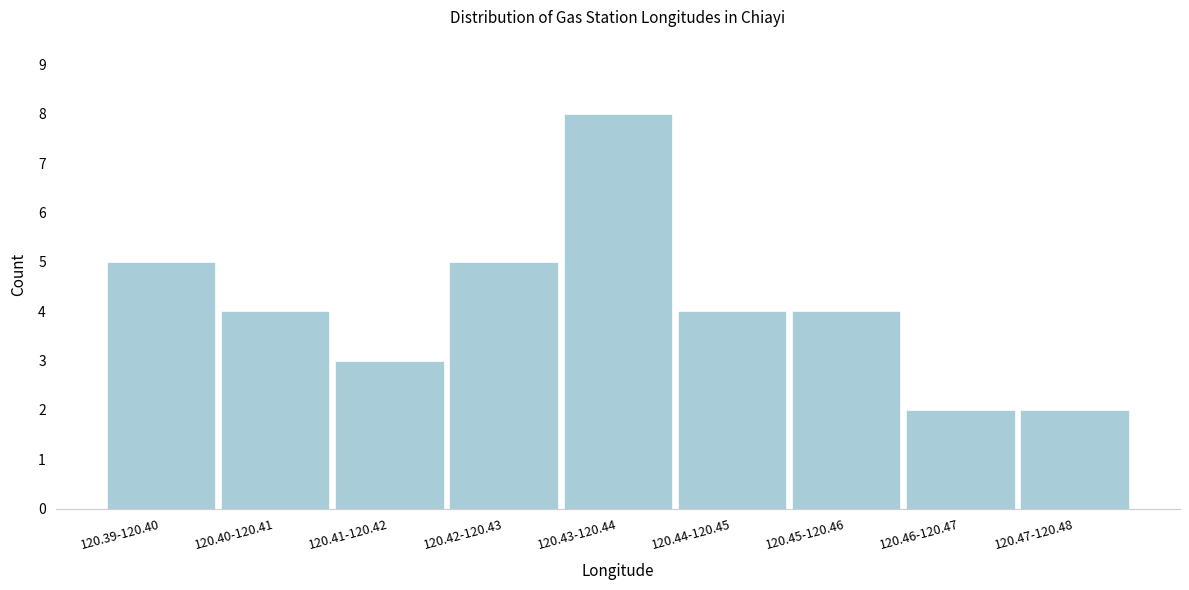

Reading left to right, list all the values displayed in this chart.

120.39-120.40=5	120.40-120.41=4	120.41-120.42=3	120.42-120.43=5	120.43-120.44=8	120.44-120.45=4	120.45-120.46=4	120.46-120.47=2	120.47-120.48=2